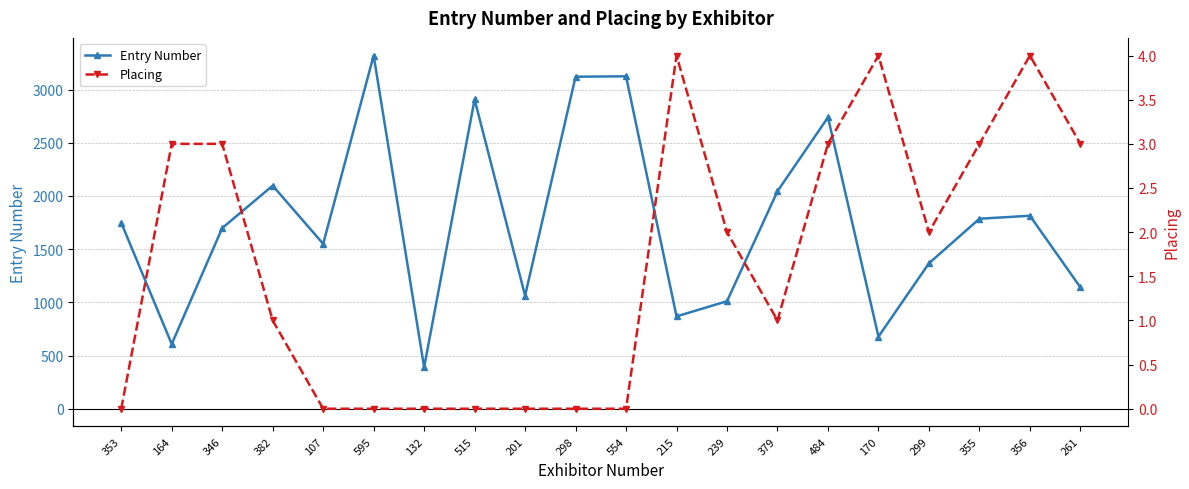

Is it true that Placing equals 3 at 346?

True